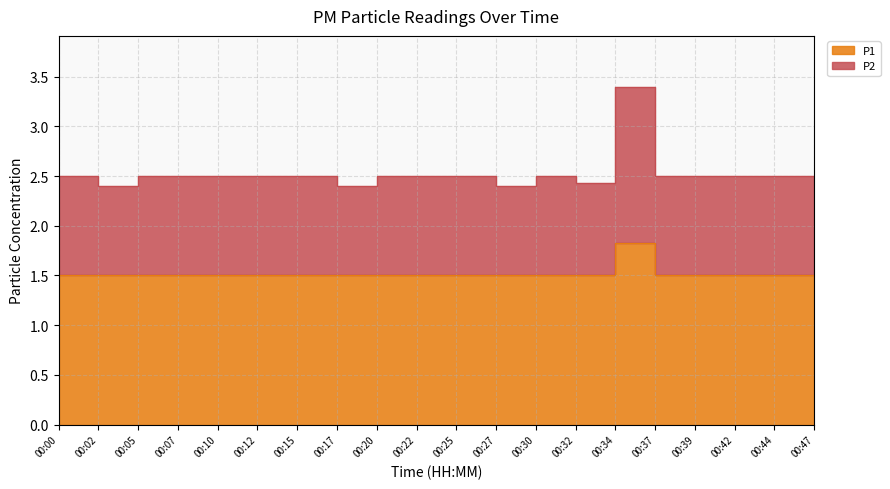

What are all the series names shown in the legend?

P1, P2